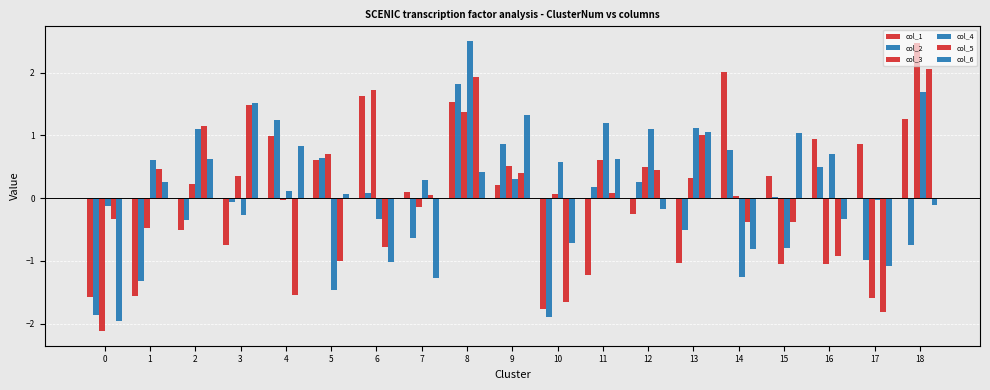

List the labels in order of col_2 value, smallest first.

10, 0, 1, 17, 18, 7, 13, 2, 3, 15, 6, 11, 12, 16, 5, 14, 9, 4, 8